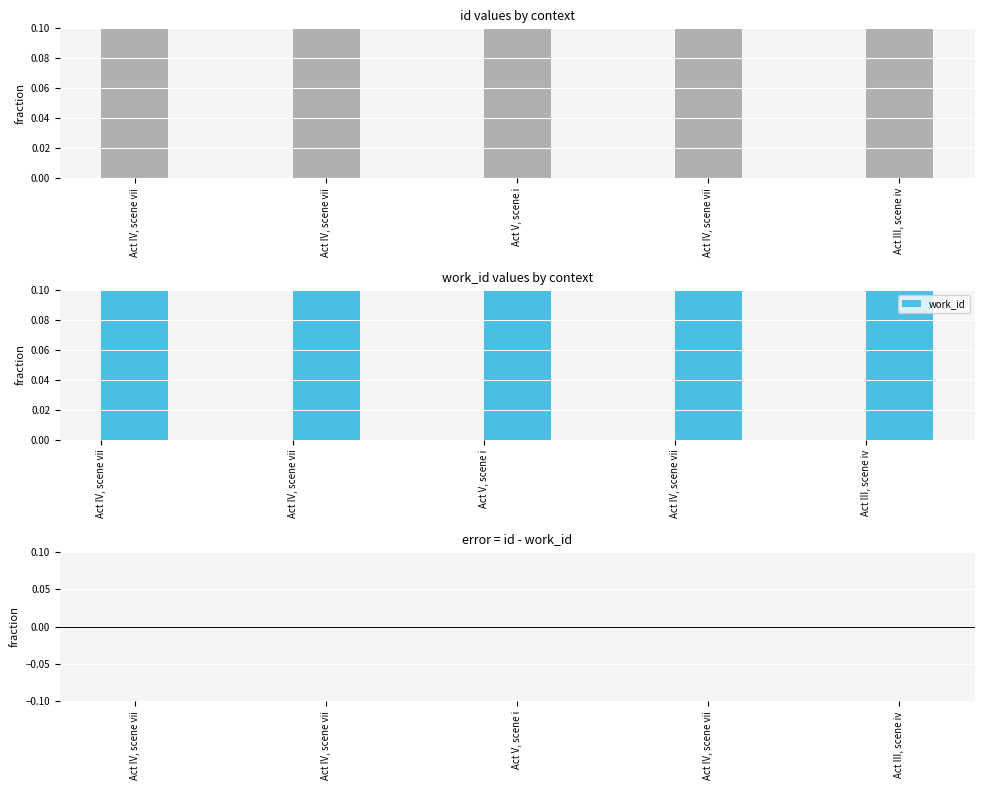

Is it true that id equals 0.1 at Act IV, scene vii?

True